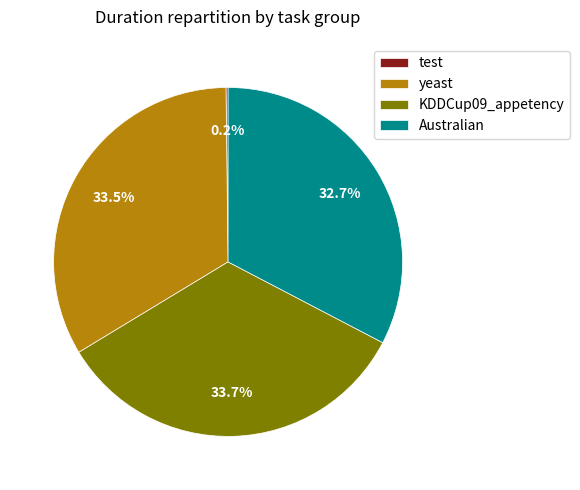

What percentage do Australian and KDDCup09_appetency together represent?

66.3%